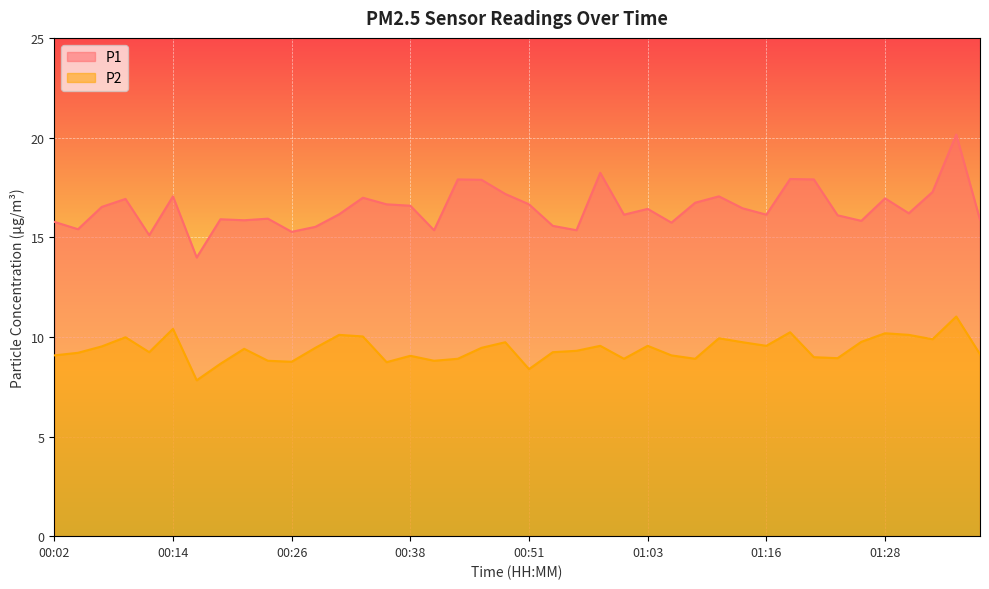

Between 00:11 and 00:53, which series saw the biggest shift?

P1